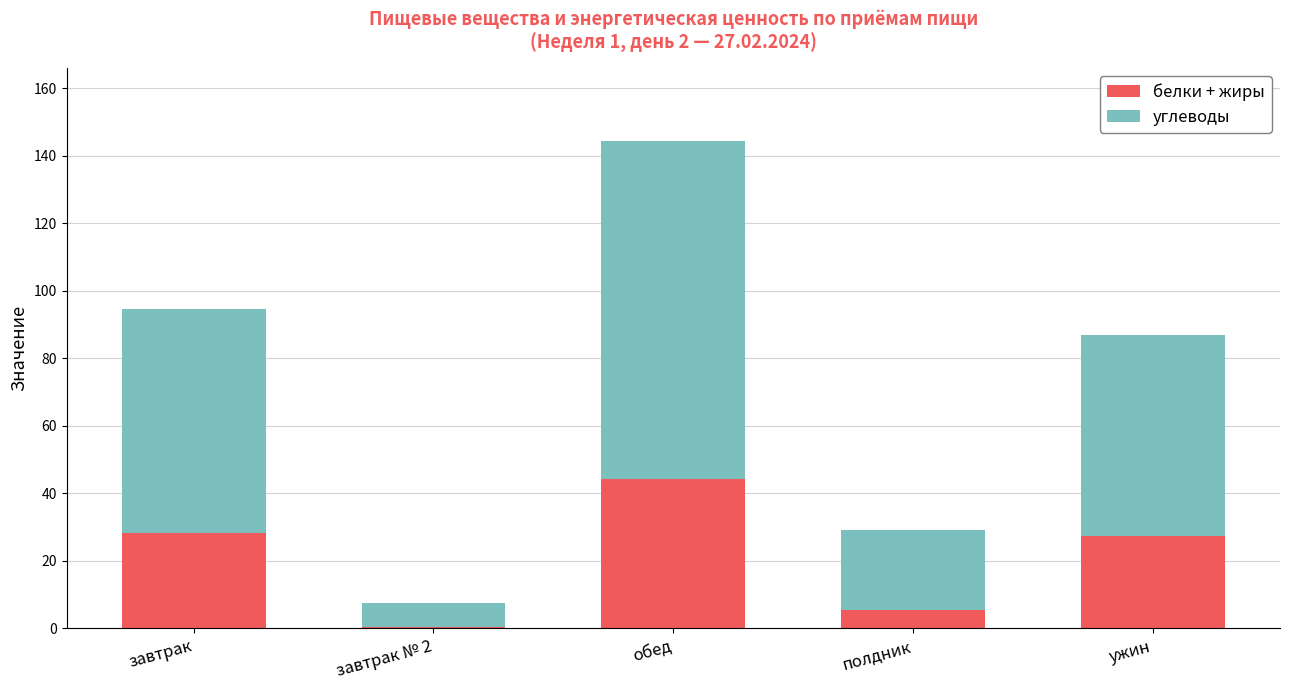

How many distinct data groups are displayed?

2